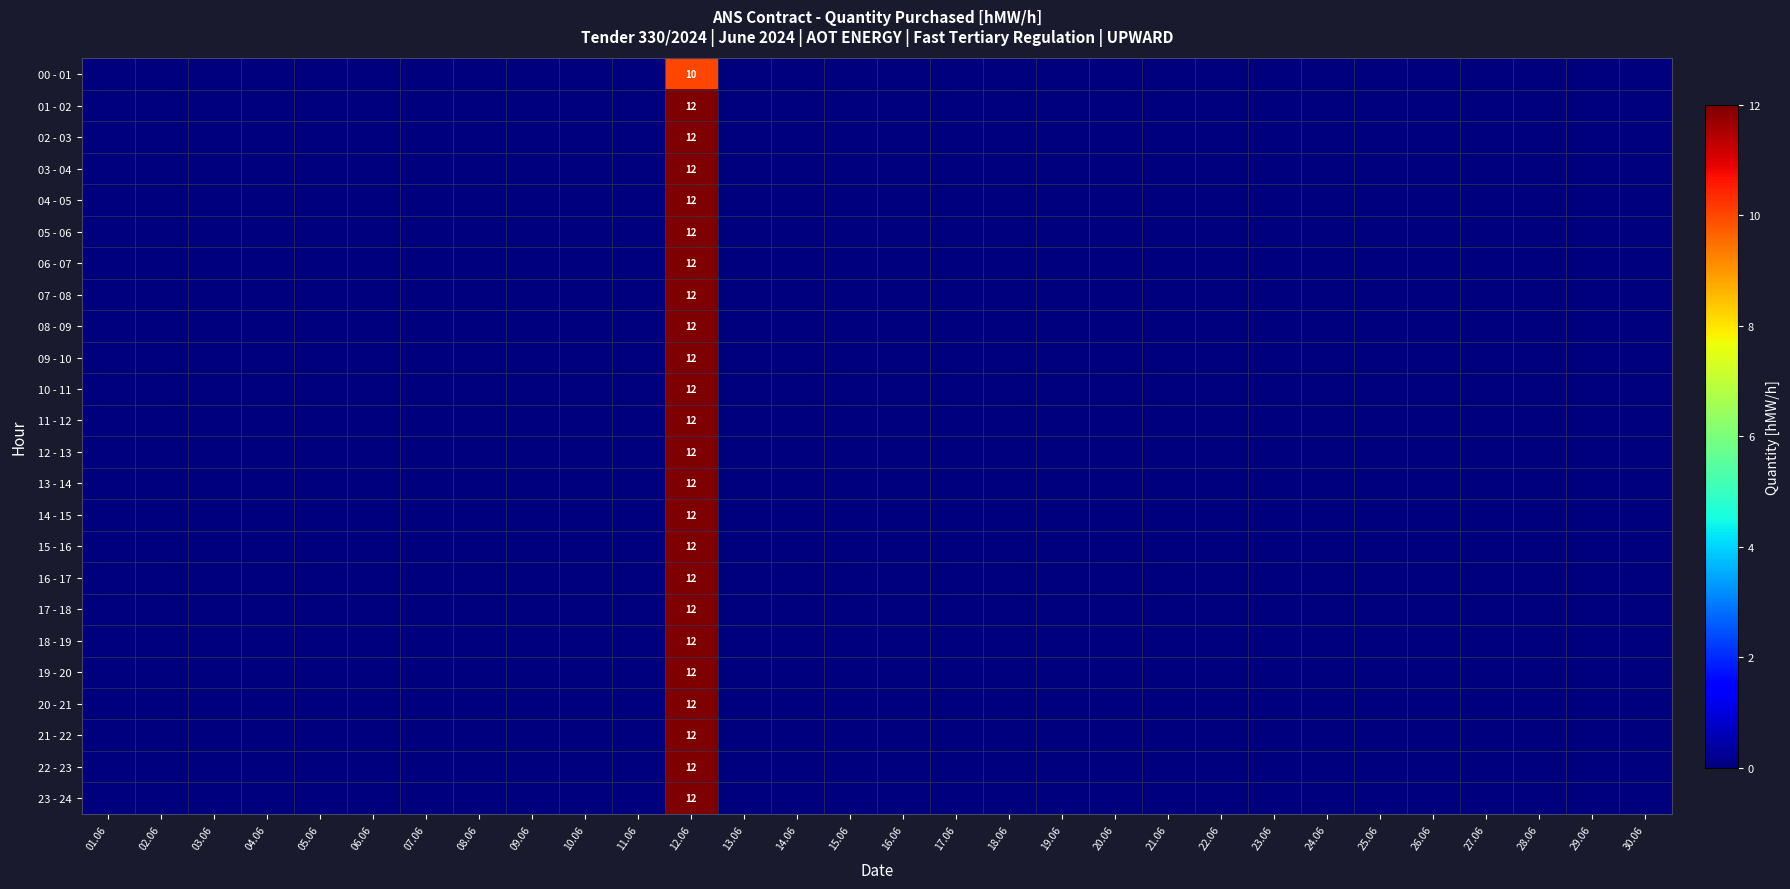

Which category has the highest value in the 12 - 13 series?

12.06